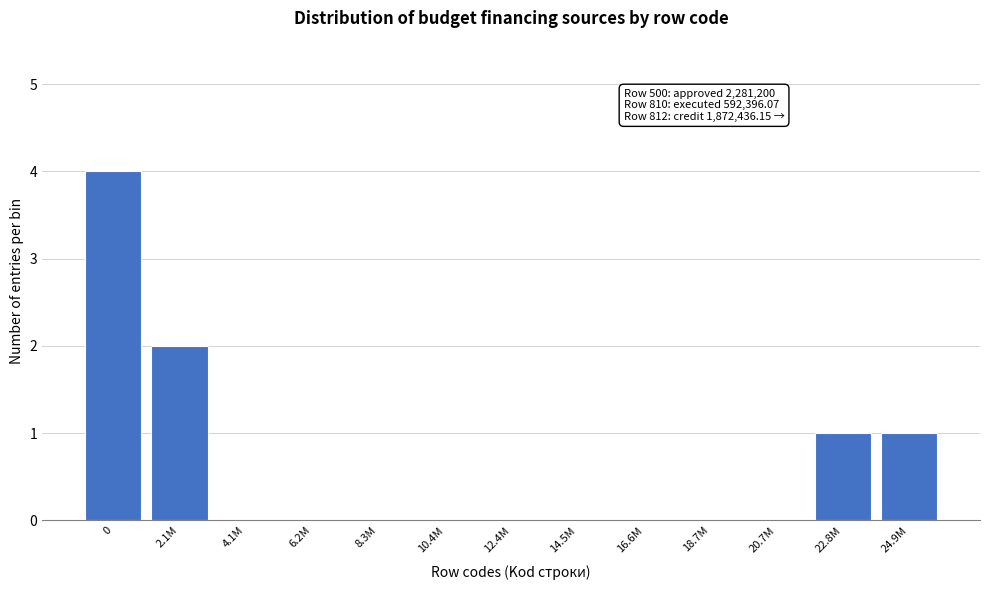

Reading left to right, list all the values displayed in this chart.

0=4	2.1M=2	4.1M=0	6.2M=0	8.3M=0	10.4M=0	12.4M=0	14.5M=0	16.6M=0	18.7M=0	20.7M=0	22.8M=1	24.9M=1